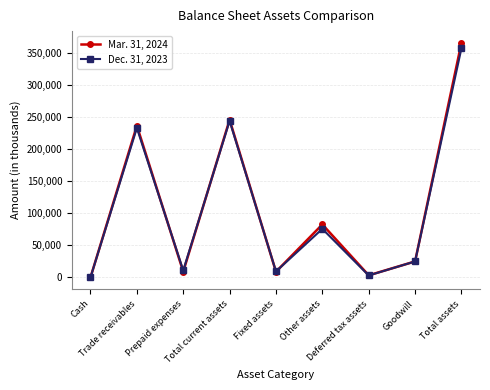

List the series in order of their peak value, lowest first.

Dec. 31, 2023, Mar. 31, 2024